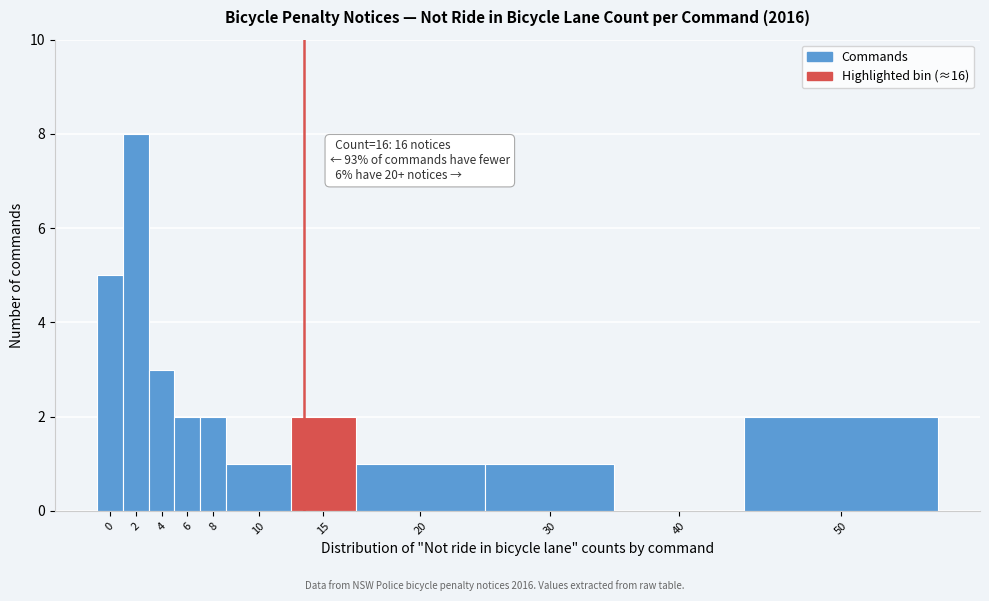

Reading left to right, list all the values displayed in this chart.

0=5	2=8	4=3	6=2	8=2	10=1	15=2	20=1	30=1	40=0	50=2